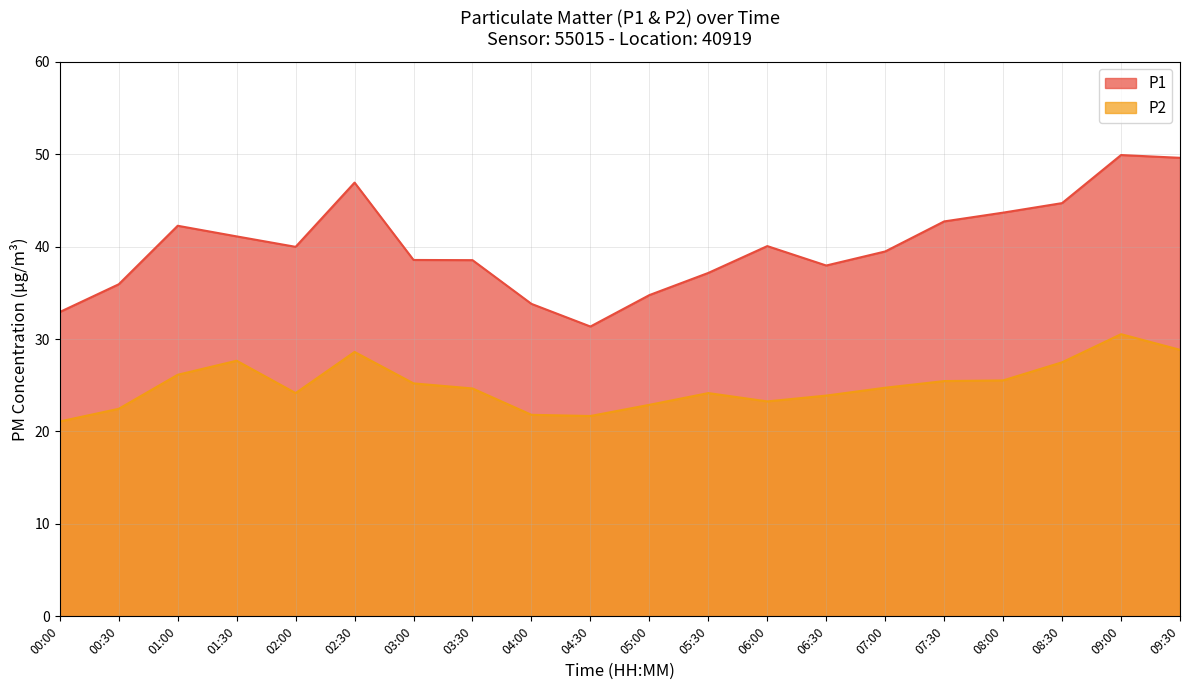

Reading left to right, extract all data points from this chart.

P1: 32.9	35.9	42.2	41.1	40.0	46.9	38.5	38.5	33.8	31.4	34.8	37.1	40.0	38.0	39.5	42.7	43.7	44.7	49.9	49.6
P2: 21.1	22.4	26.1	27.6	24.1	28.6	25.2	24.6	21.8	21.7	22.9	24.1	23.2	23.9	24.7	25.4	25.5	27.5	30.5	28.8